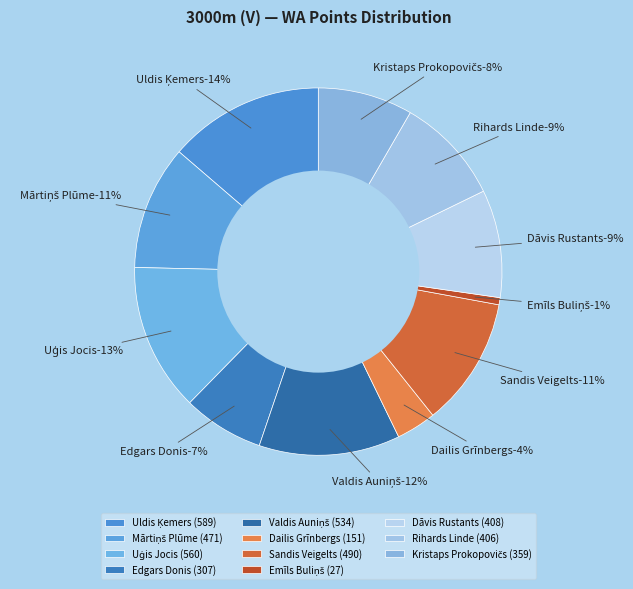

To the nearest percent, what percentage of the pie is Dāvis Rustants?

9%